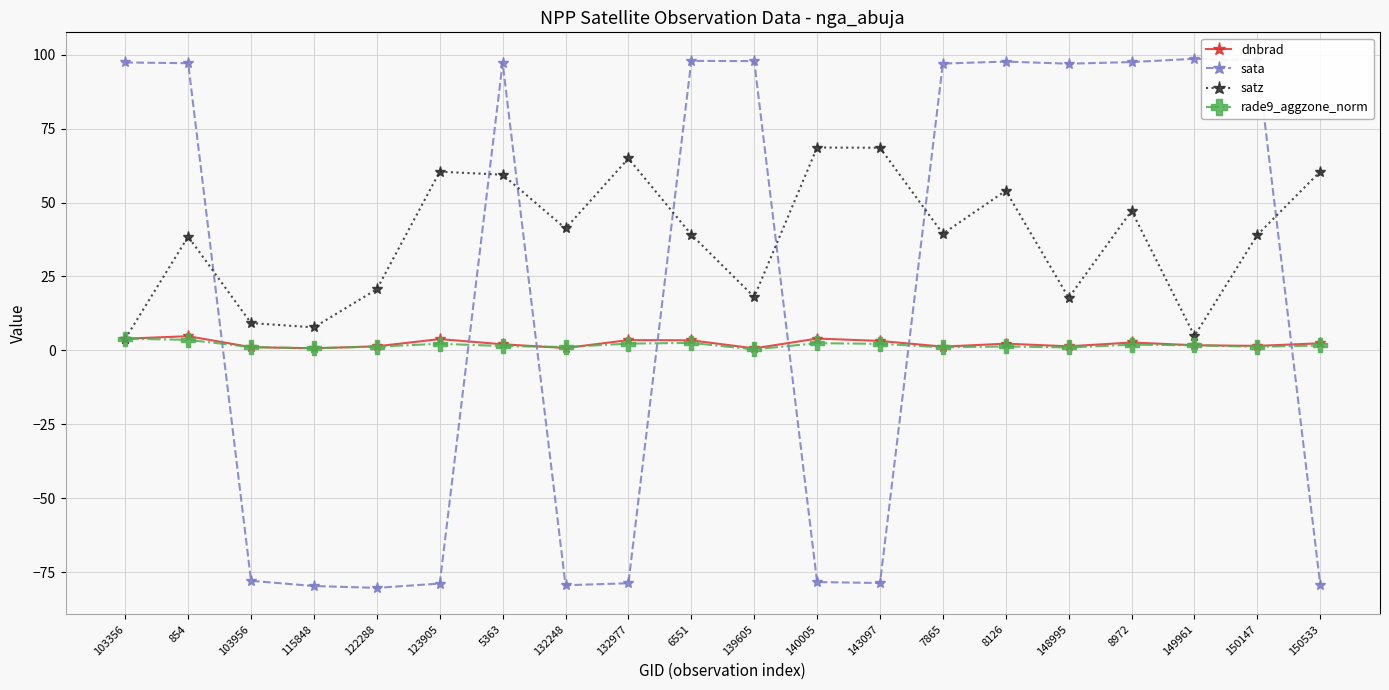

What is the total value across all series at 103956?

-66.5